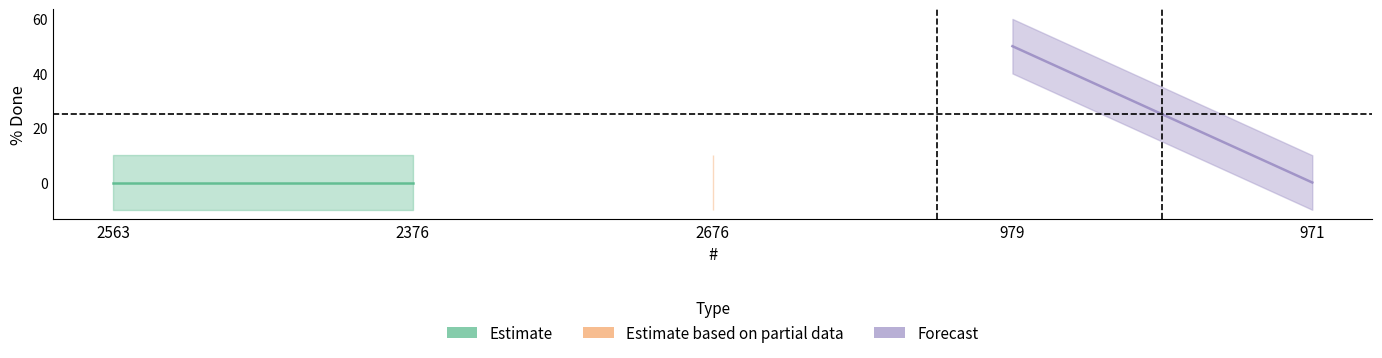

What is the maximum value shown in the chart?

50